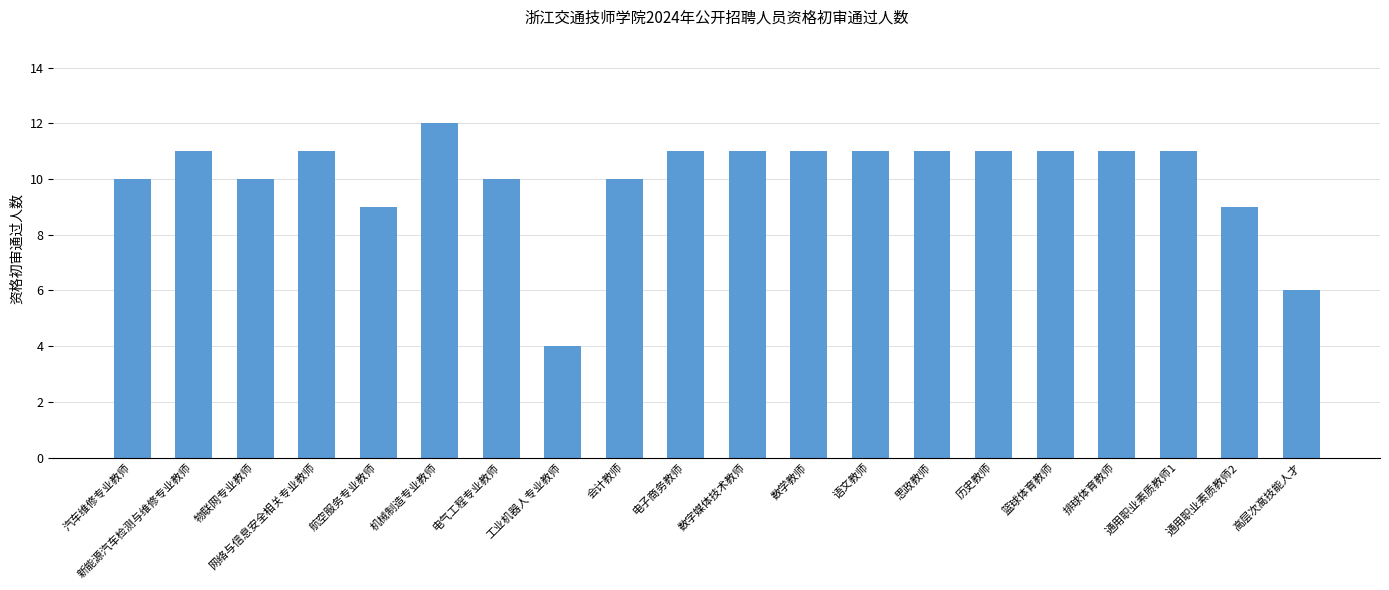

Approximately how many times larger is the value at 工业机器人专业教师 compared to 排球体育教师?

0.4